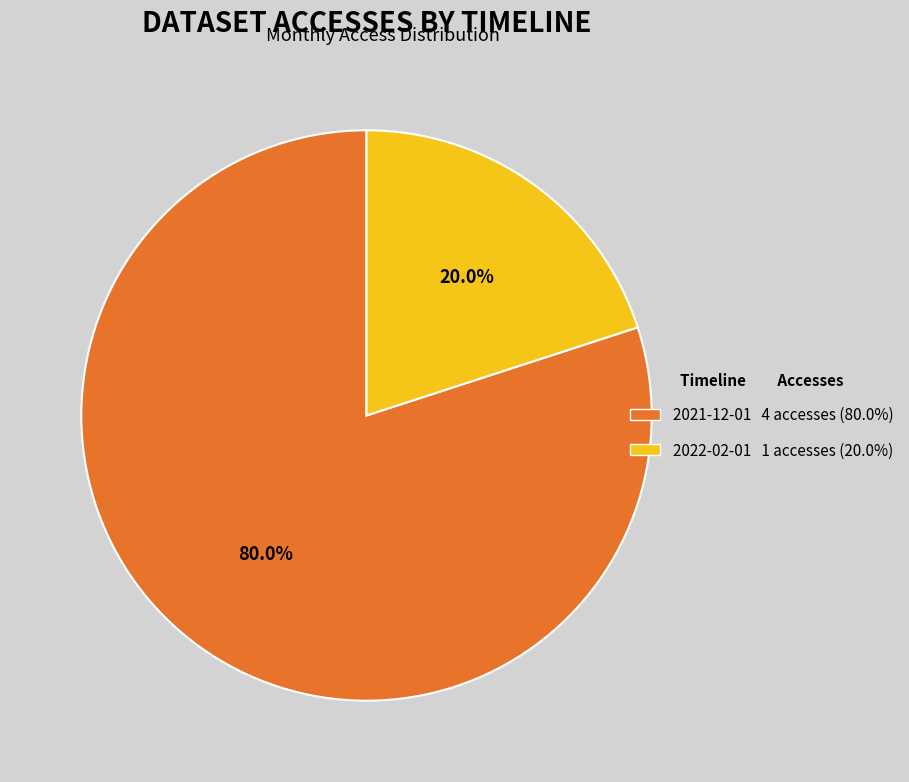

Is there a majority slice in this chart?

Yes